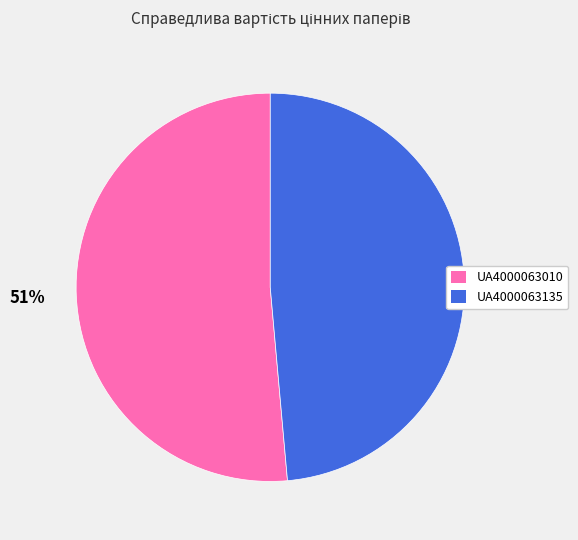

To the nearest percent, what is the average slice percentage?

50%